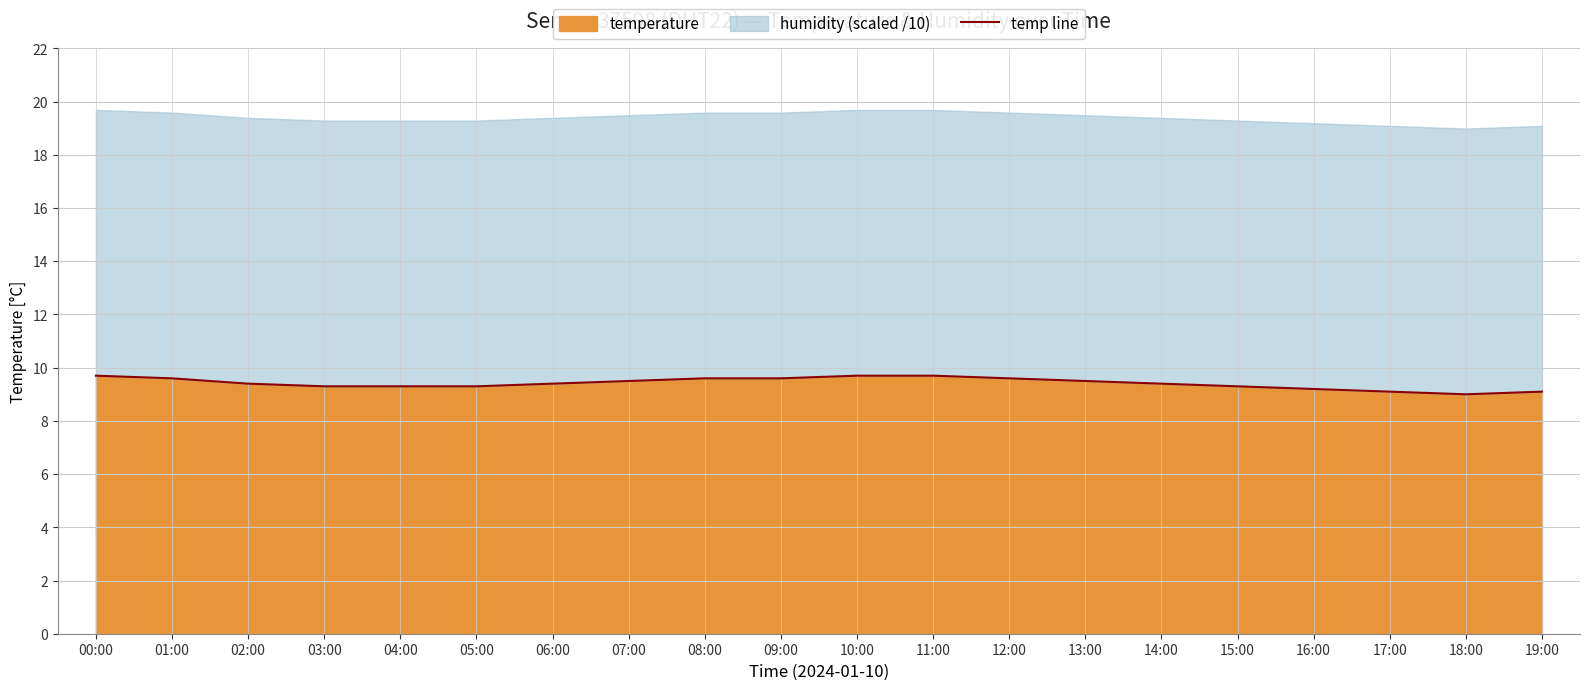

Between 10:00 and 01:00, which is larger?

10:00